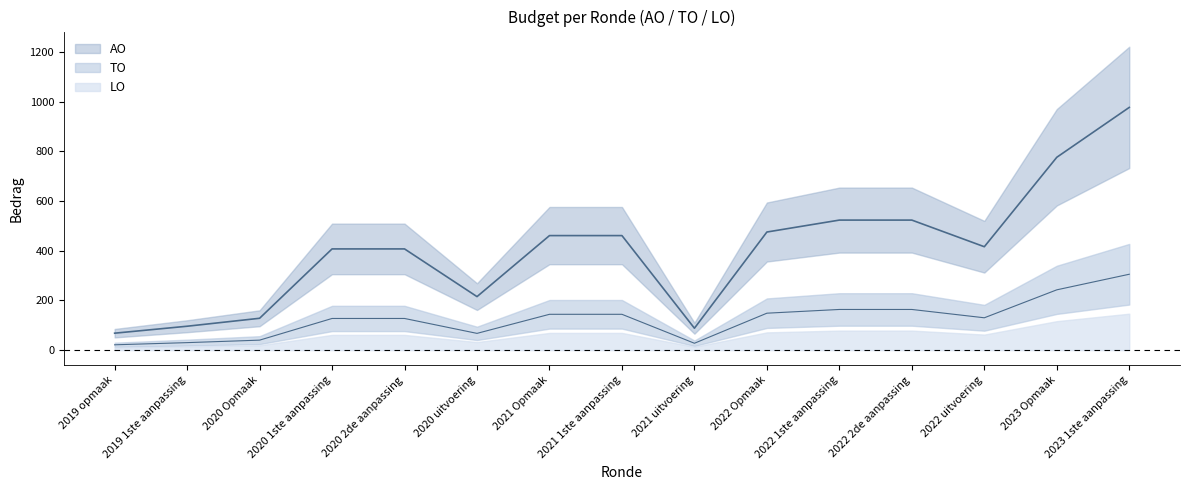

Is the value of AO at 2022 1ste aanpassing greater than the value of LO at 2019 opmaak?

Yes